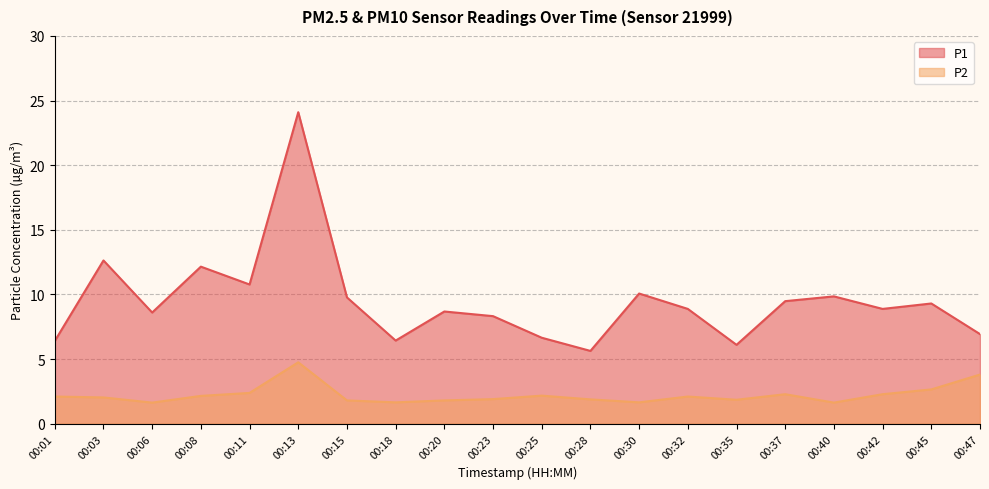

How many lines are shown in the chart?

2